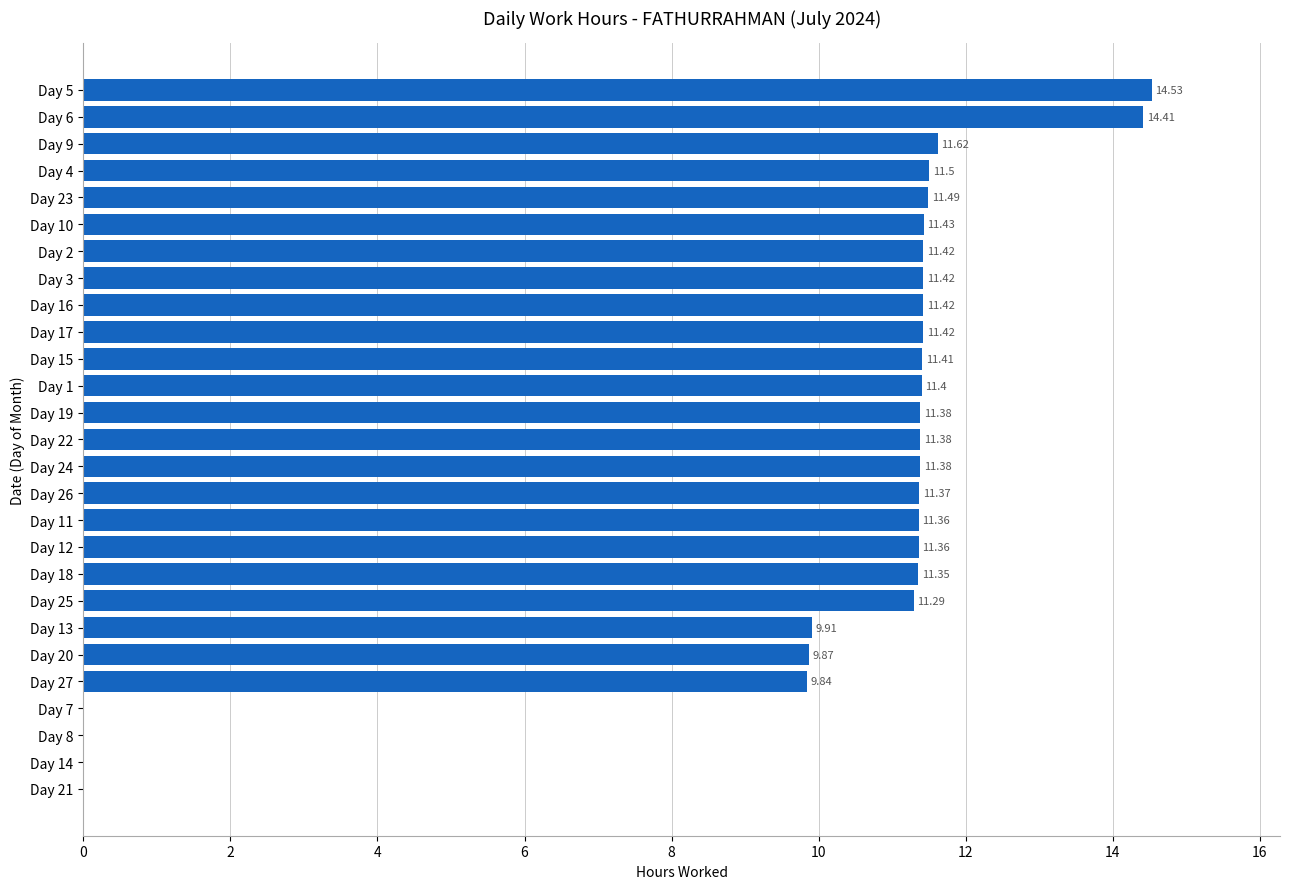

What is the sum of all values?

264.0